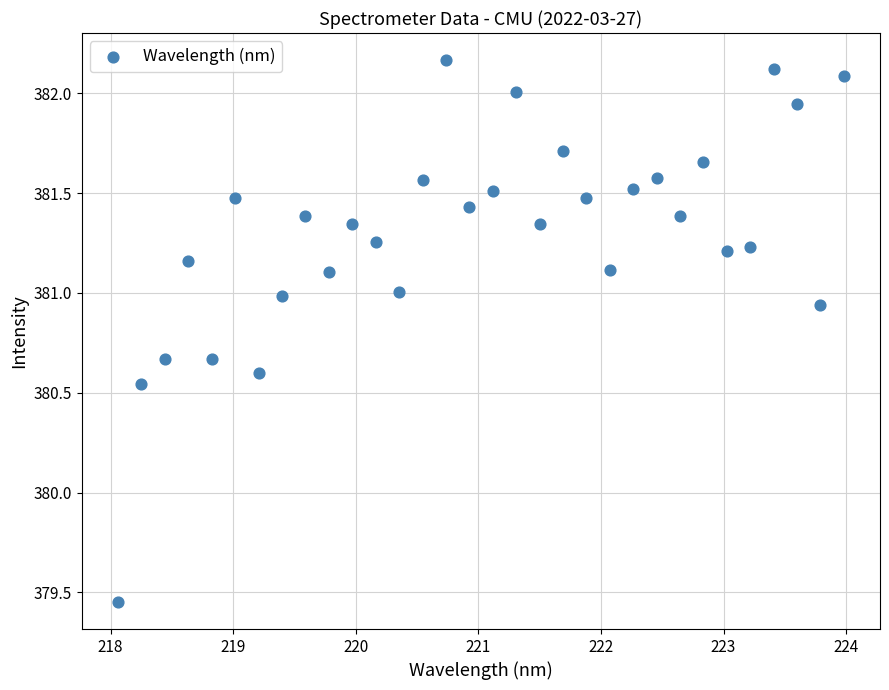

What is the range of X values (max minus min)?

5.9